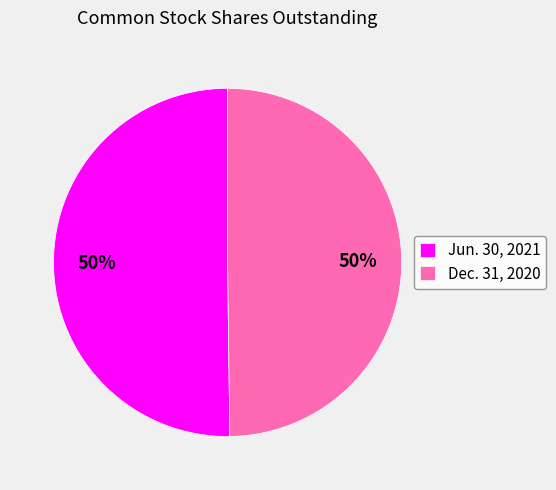

To the nearest percent, what is the combined percentage of Jun. 30, 2021 and Dec. 31, 2020?

100%